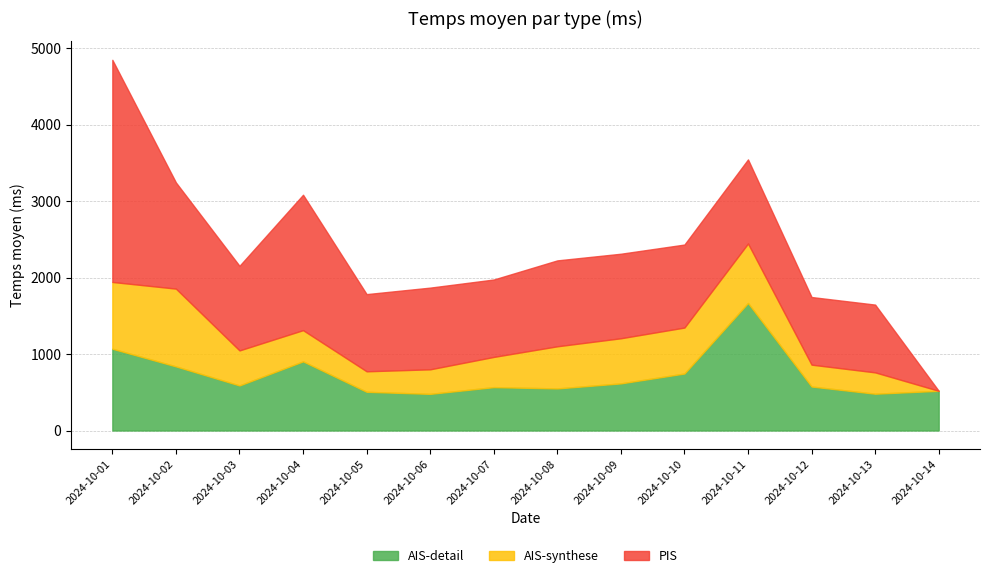

Which label corresponds to the largest value in the chart?

2024-10-01